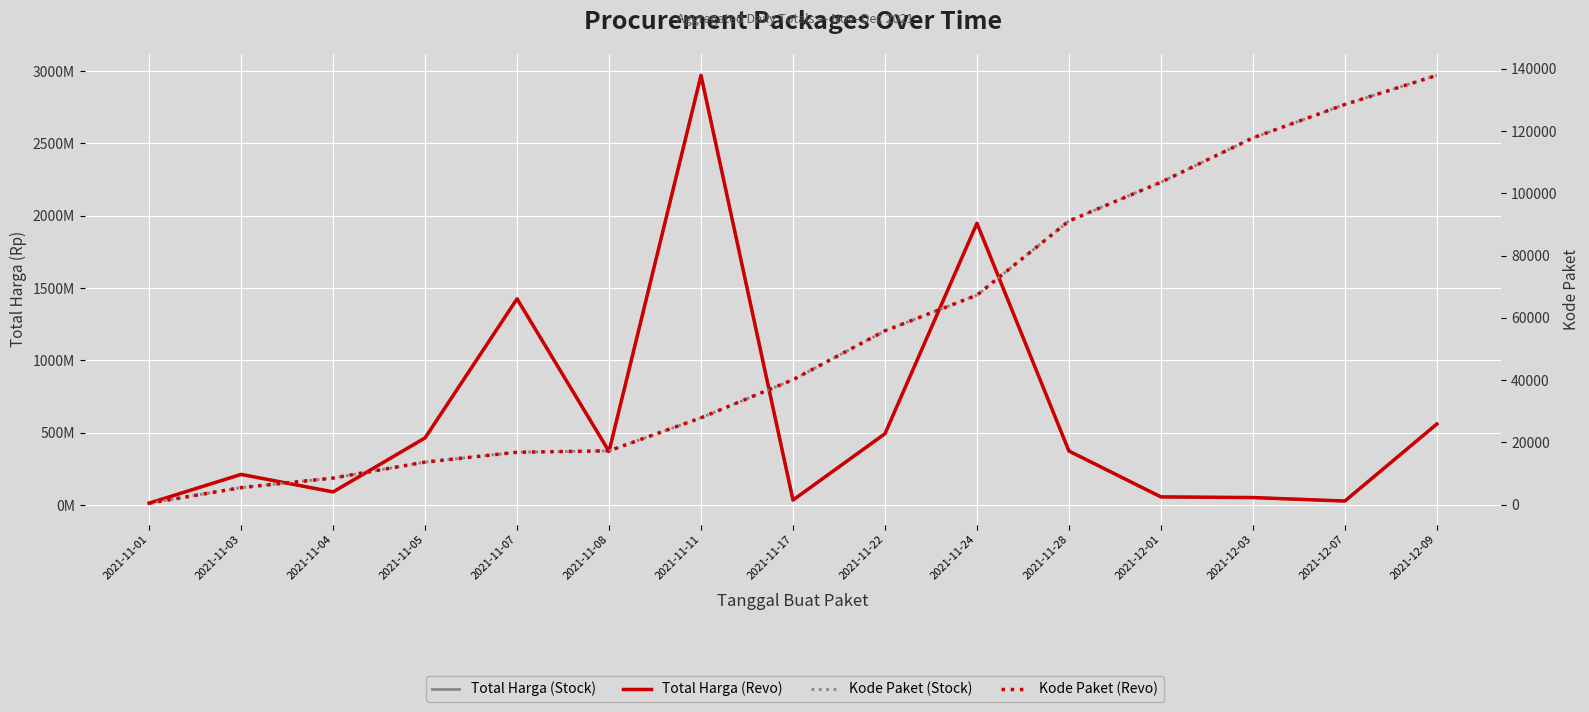

Reading right to left, extract all data points from this chart.

Total Harga (Stock): 2021-12-09=559971000	2021-12-07=27412000	2021-12-03=51601000	2021-12-01=56152800	2021-11-28=373404000	2021-11-24=1948327200	2021-11-22=493000000	2021-11-17=34292000	2021-11-11=2971353240	2021-11-08=370607000	2021-11-07=1425867900	2021-11-05=464002100	2021-11-04=90672075	2021-11-03=211651270	2021-11-01=12787500
Total Harga (Revo): 2021-12-09=559971000	2021-12-07=27412000	2021-12-03=51601000	2021-12-01=56152800	2021-11-28=373404000	2021-11-24=1948327200	2021-11-22=493000000	2021-11-17=34292000	2021-11-11=2971353240	2021-11-08=370607000	2021-11-07=1425867900	2021-11-05=464002100	2021-11-04=90672075	2021-11-03=211651270	2021-11-01=12787500
Kode Paket (Stock): 2021-12-09=137876	2021-12-07=128516	2021-12-03=117783	2021-12-01=103541	2021-11-28=91101	2021-11-24=67279	2021-11-22=55826	2021-11-17=40112	2021-11-11=27891	2021-11-08=17272	2021-11-07=16823	2021-11-05=13652	2021-11-04=8530	2021-11-03=5449	2021-11-01=464
Kode Paket (Revo): 2021-12-09=137876	2021-12-07=128516	2021-12-03=117783	2021-12-01=103541	2021-11-28=91101	2021-11-24=67279	2021-11-22=55826	2021-11-17=40112	2021-11-11=27891	2021-11-08=17272	2021-11-07=16823	2021-11-05=13652	2021-11-04=8530	2021-11-03=5449	2021-11-01=464